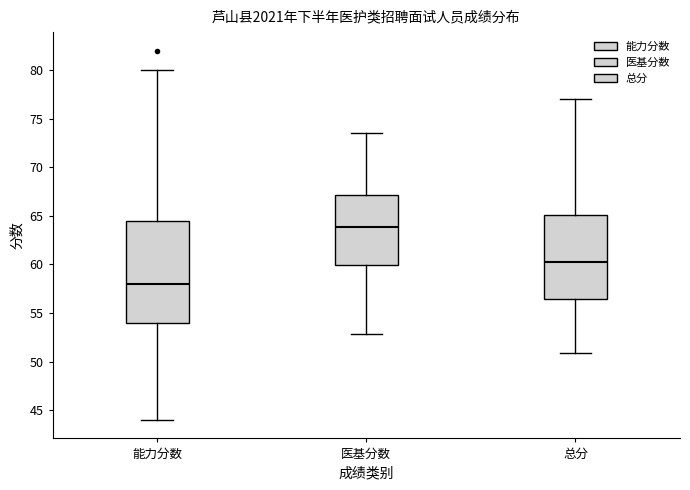

Reading left to right, read every box against the y-axis: the position of its median line, the range the box covers, and the ends of its whiskers. The values are not printed on the chart, so give them approximately, as read against the axis.

能力分数: median 58.0, box 54.0 to 64.5, whiskers 44.0 to 80.0
医基分数: median 64.0, box 60.0 to 67.0, whiskers 53.0 to 73.5
总分: median 60.5, box 56.5 to 65.0, whiskers 51.0 to 77.0